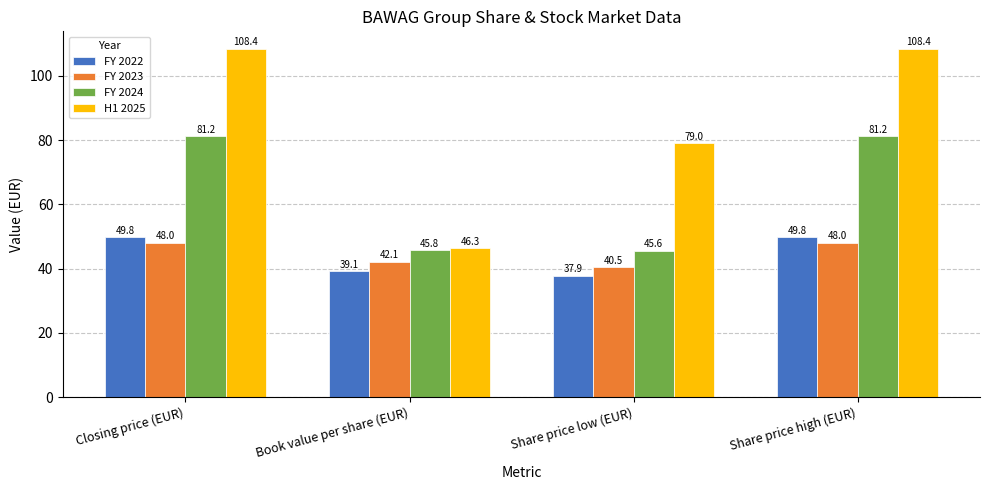

Rank the series by their maximum value, from highest to lowest.

H1 2025, FY 2024, FY 2022, FY 2023